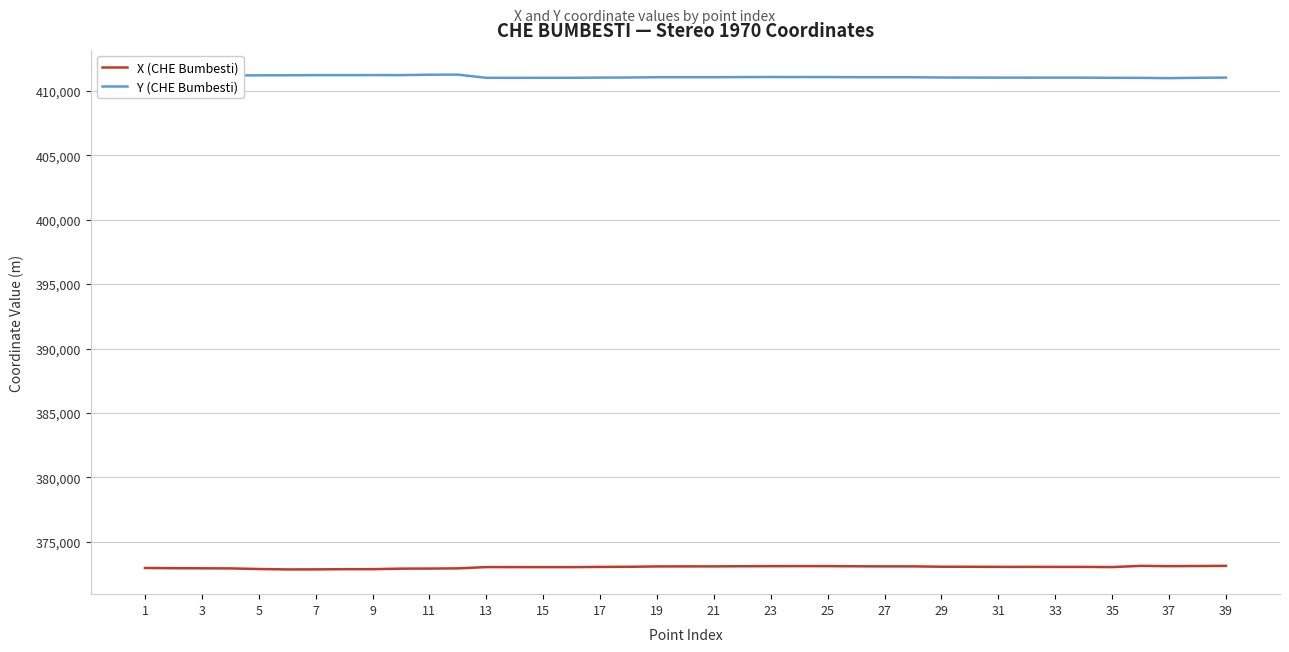

True or false: Y (CHE Bumbesti) and X (CHE Bumbesti) cross at least once.

False